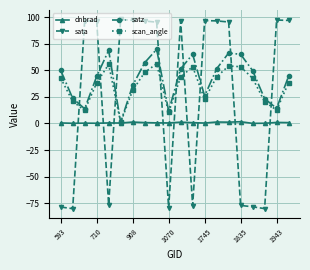

How many data points does each series have?

20